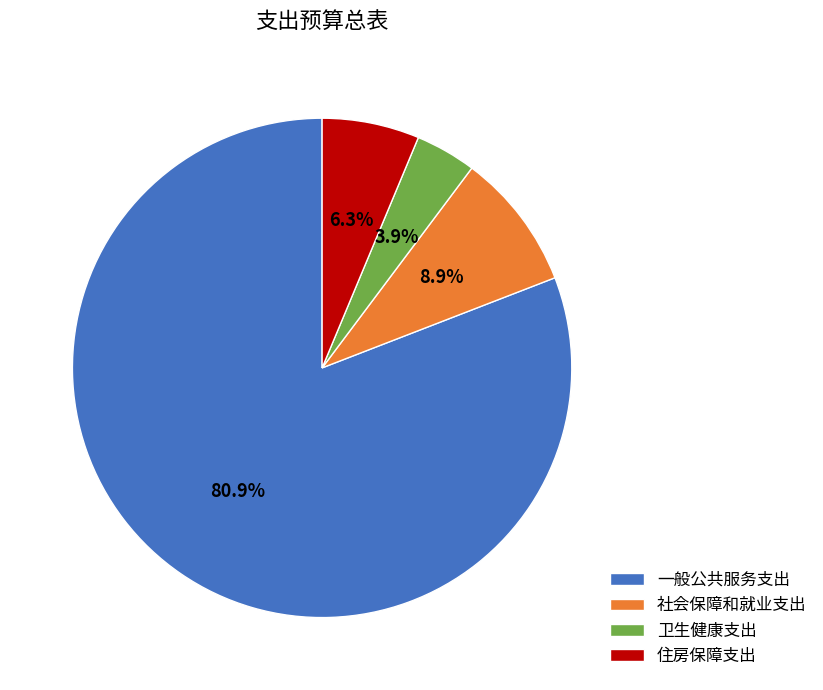

To the nearest percent, what is the difference between the largest and smallest slice percentages?

77%